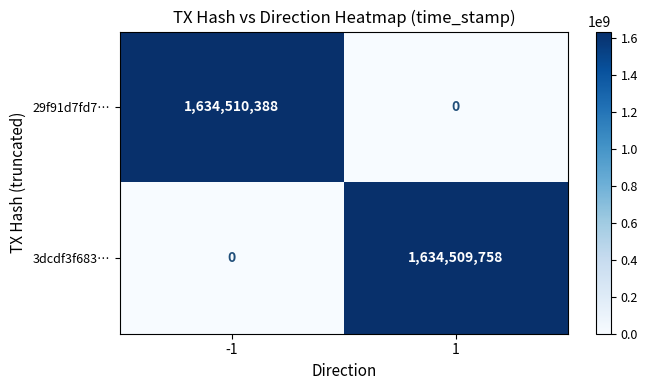

What is the average value of the 3dcdf3f683… series?

817254879